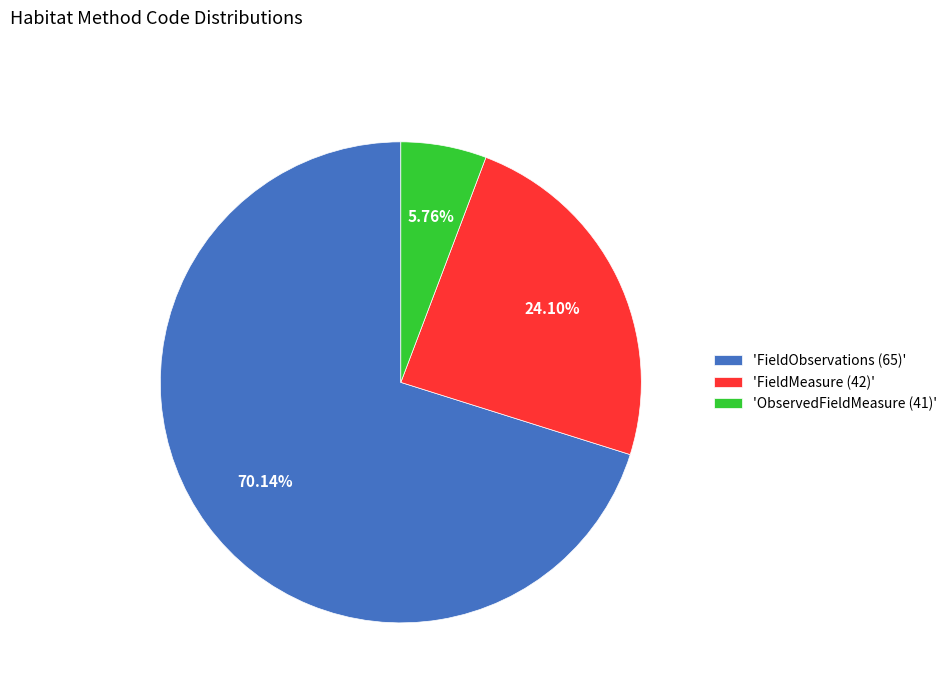

Combined, do 'ObservedFieldMeasure (41)' and 'FieldObservations (65)' account for over 50%?

Yes